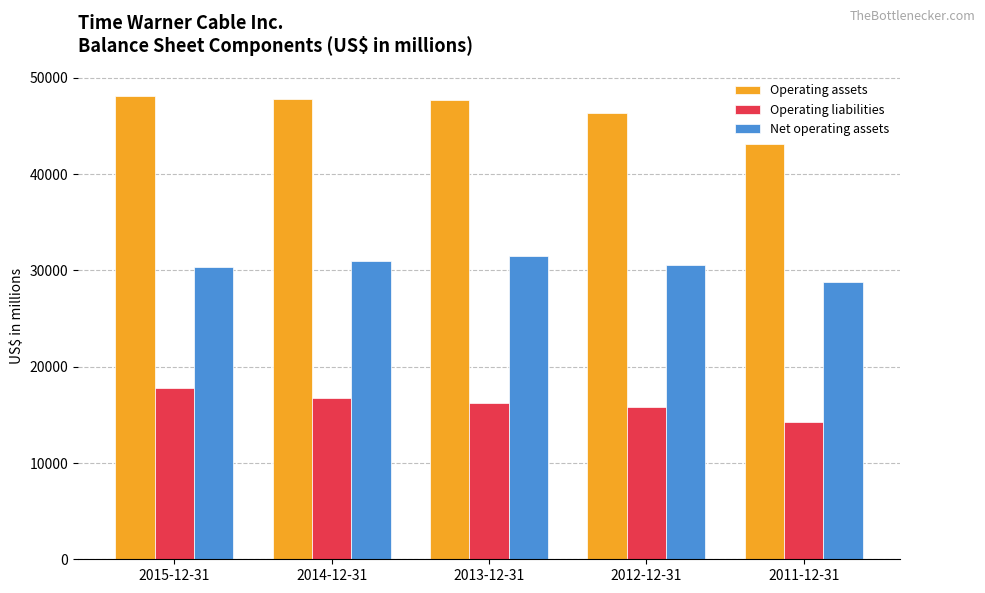

What is the sum of the Operating liabilities values at 2013-12-31 and 2011-12-31?

30571